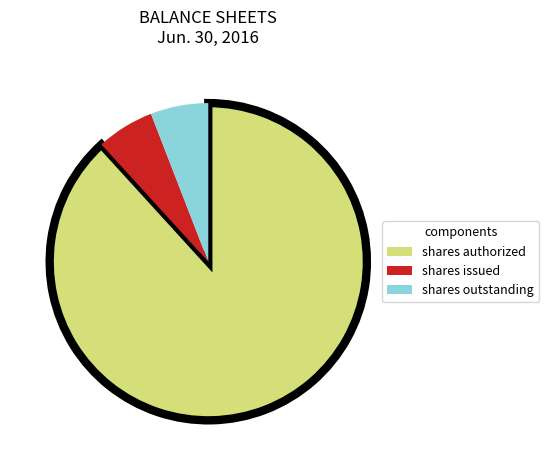

Is there a majority slice in this chart?

Yes